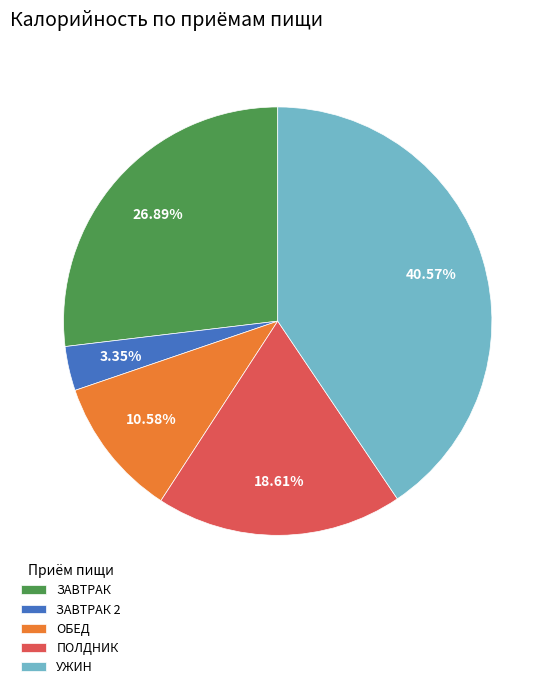

Count the number of slices in the pie.

5